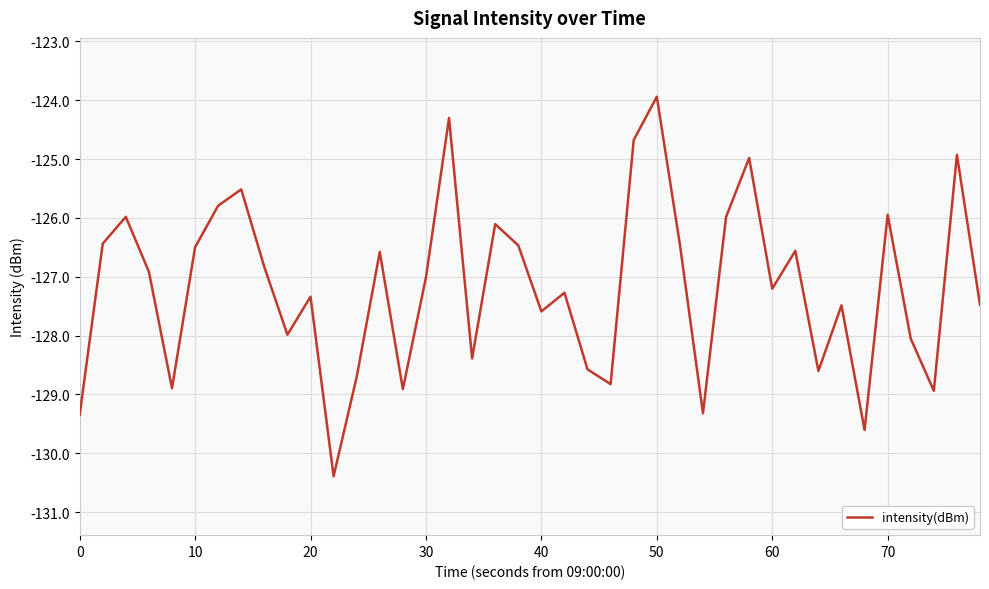

What is the difference between the maximum and minimum values?

6.4